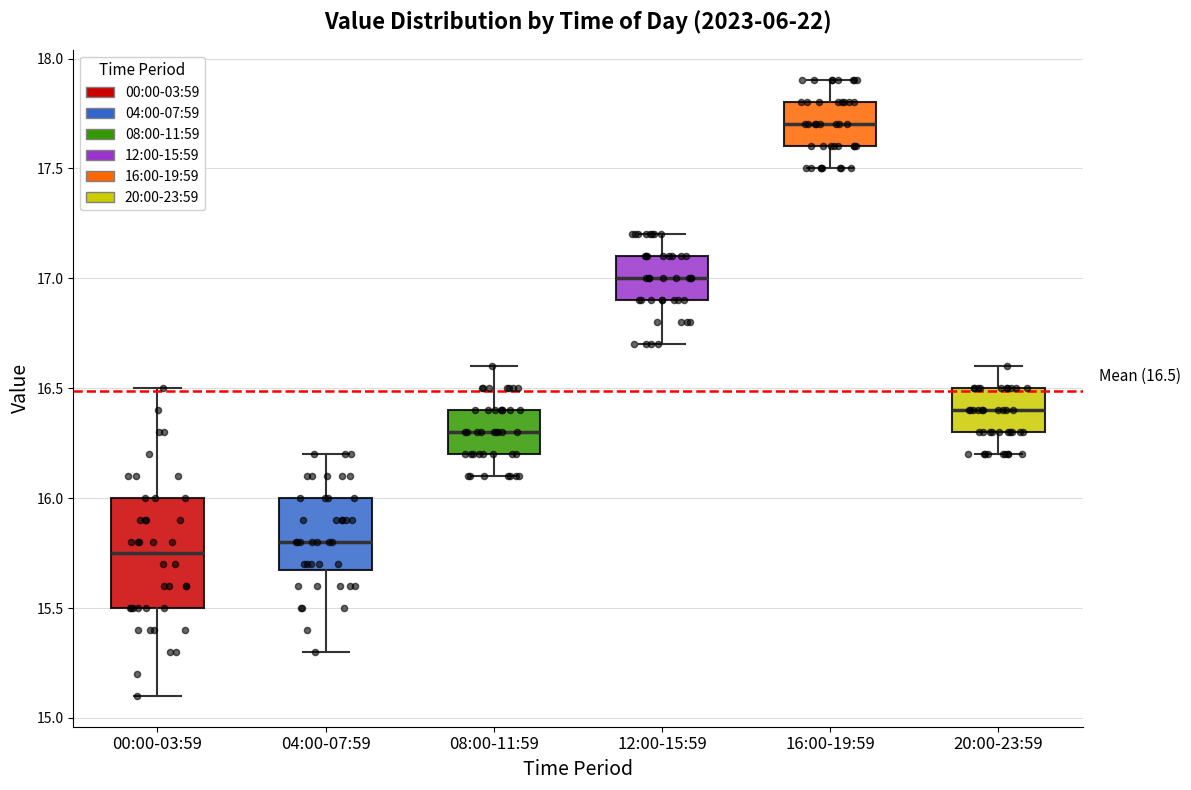

Comparing the boxes themselves (not the whiskers), which one is the tallest?

00:00-03:59